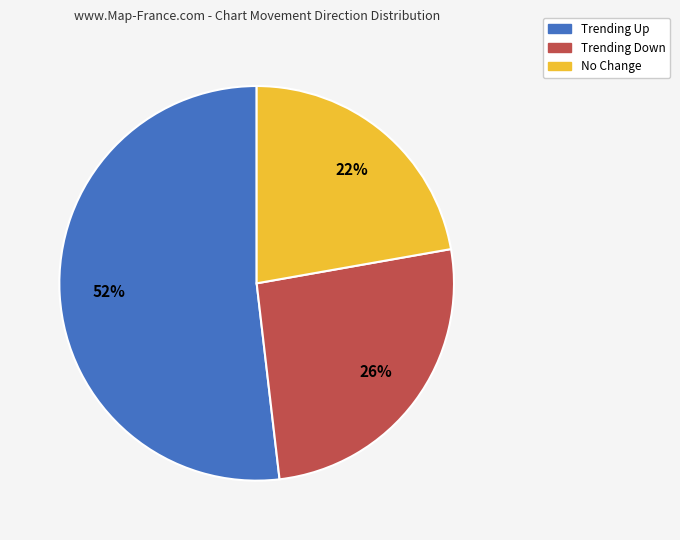

How many segments does this pie chart have?

3